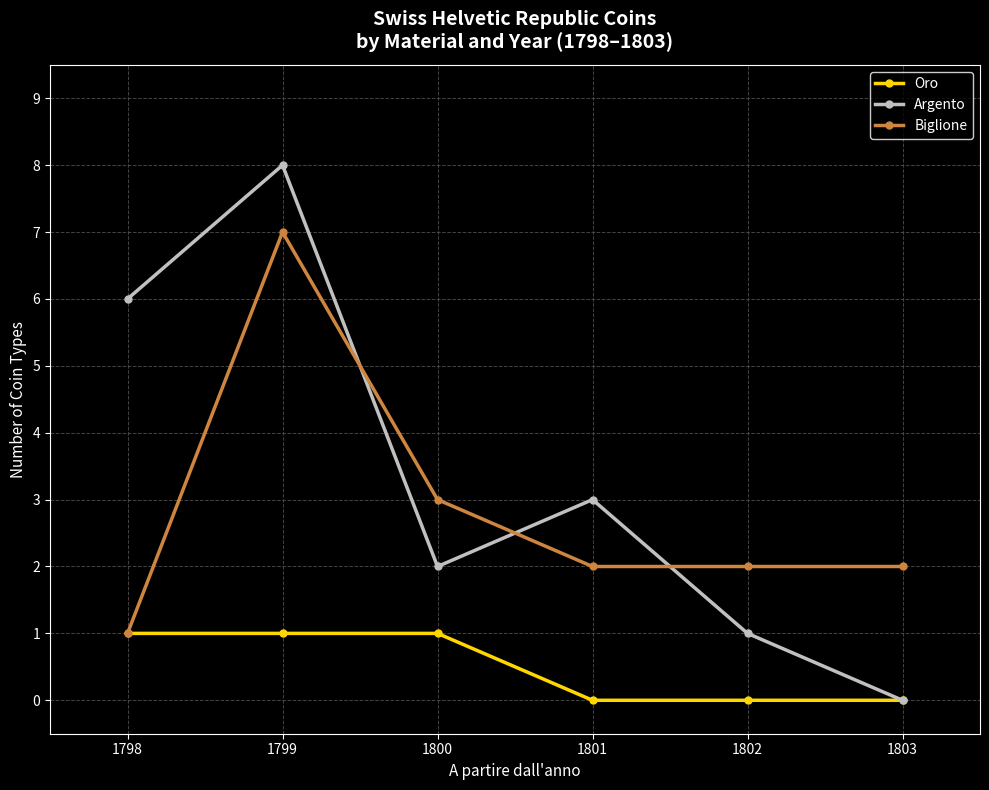

What is the value of the Argento point at the 1st from the left?

6